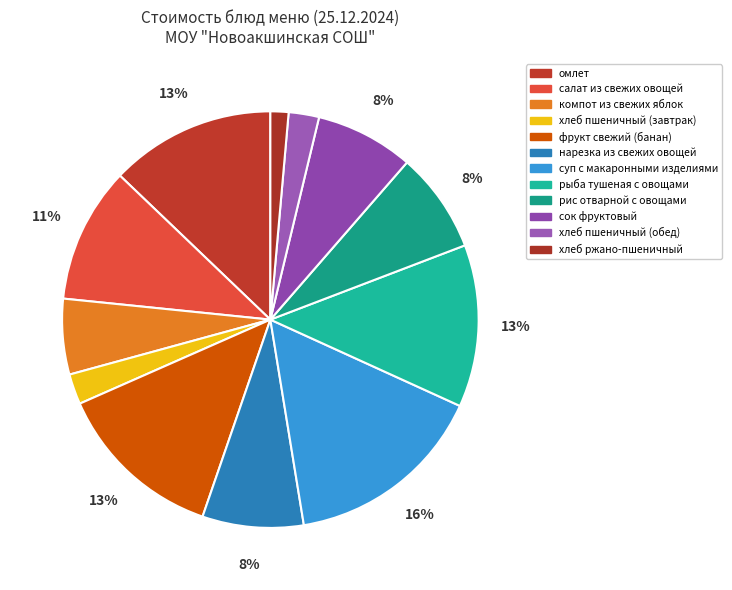

What is the total percentage of хлеб ржано-пшеничный and салат из свежих овощей?

11.9%